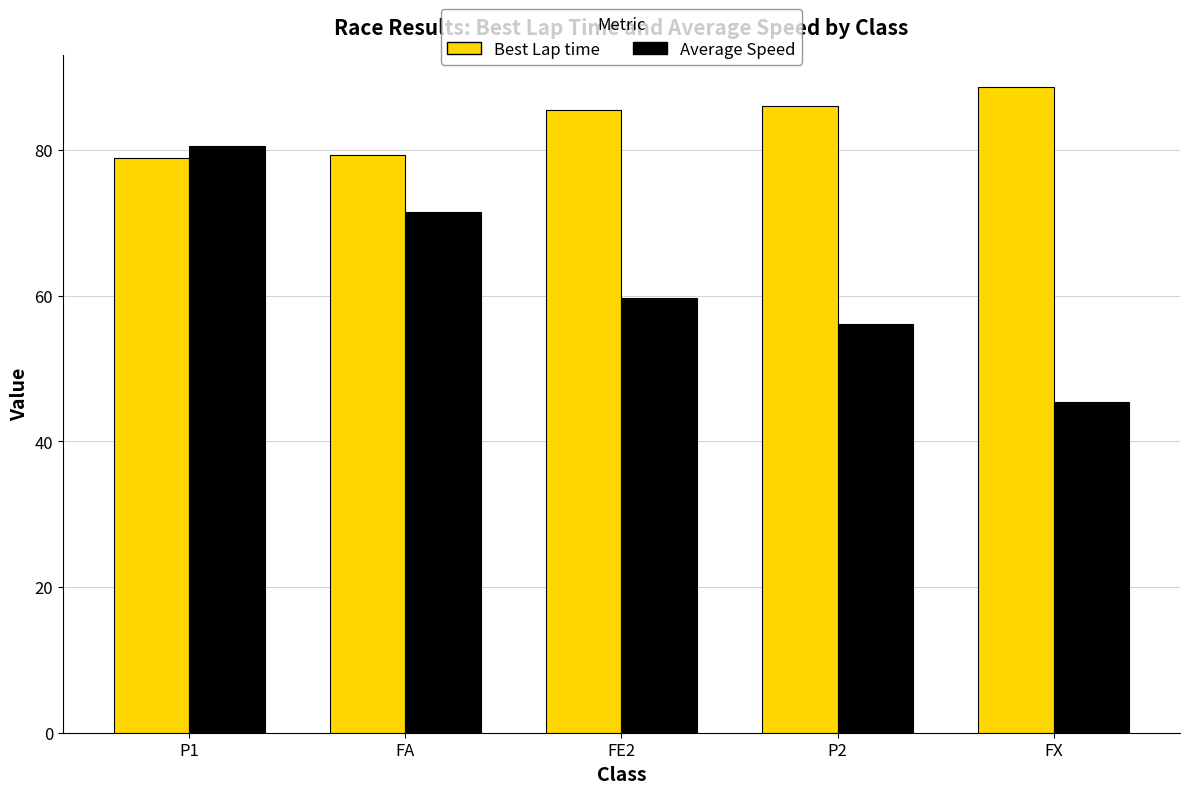

Is it true that Average Speed equals 76.6 at P2?

False